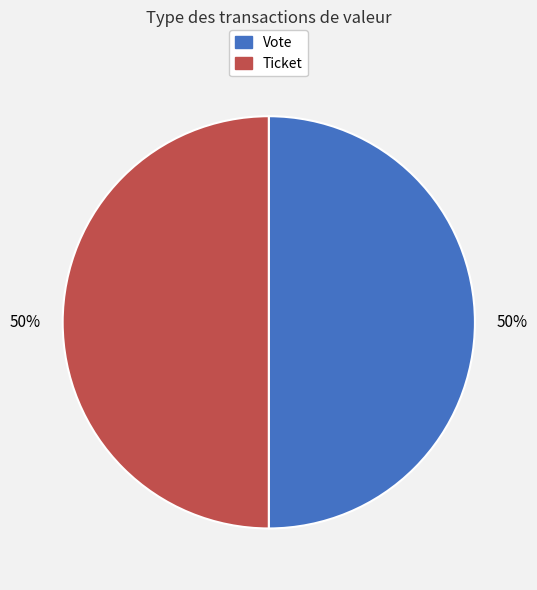

To the nearest percent, what is the difference between the Ticket and Vote slice percentages?

0%